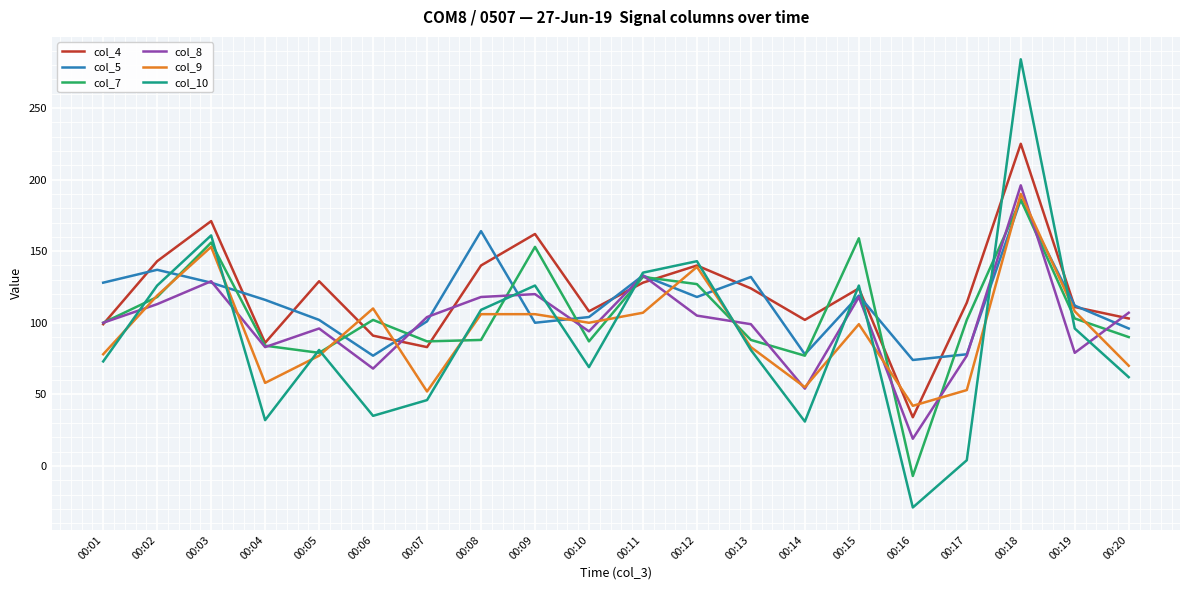

True or false: col_7 has a value of 127 at 00:12.

True